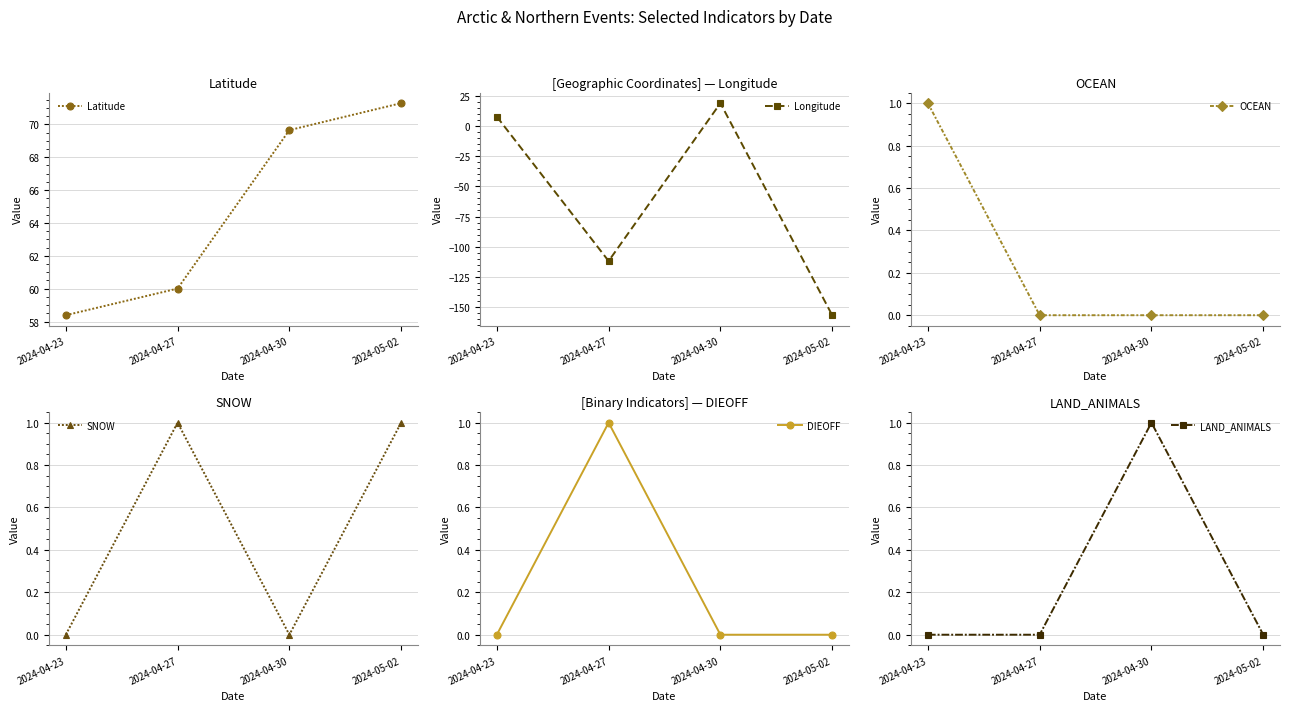

True or false: LAND_ANIMALS and Latitude intersect in this chart.

False